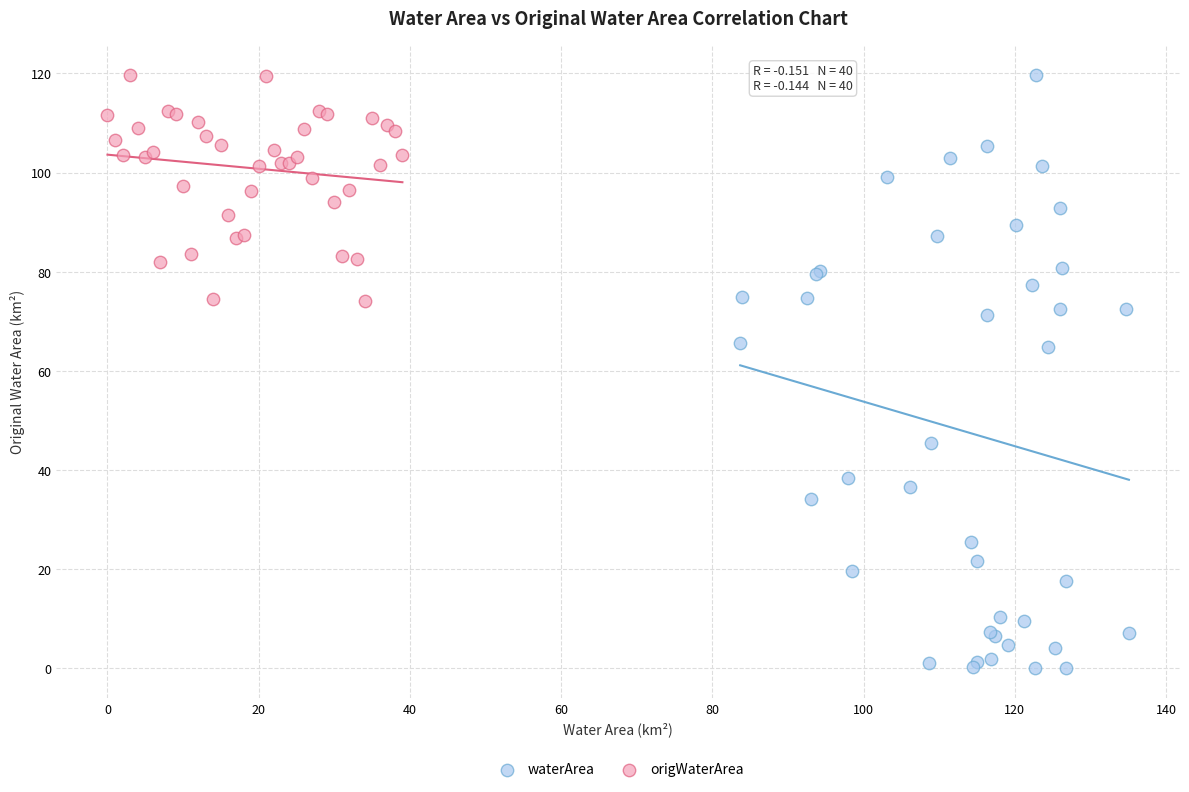

Which series has the largest Y range (max minus min)?

waterArea